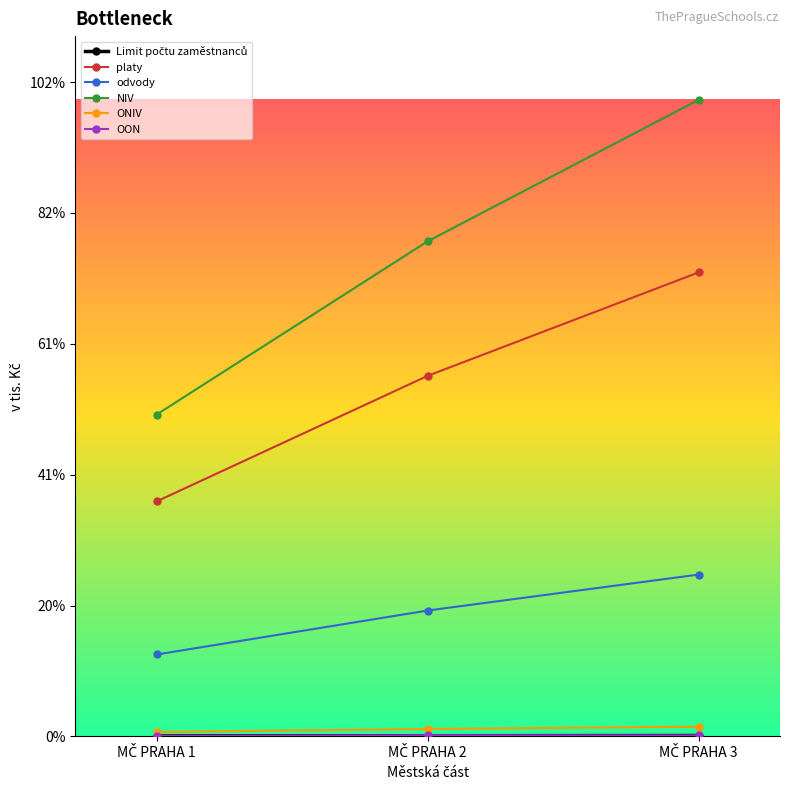

What is the value of the NIV point at the 2nd from the left?

378310.0